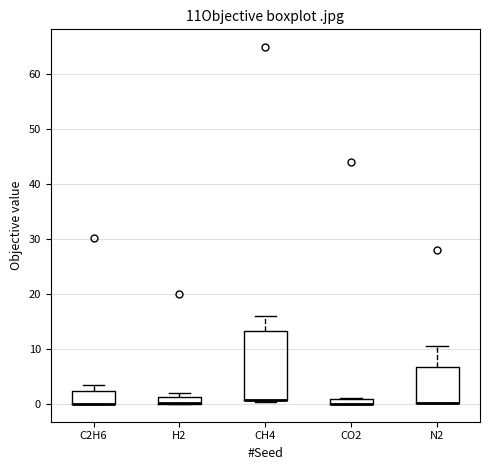

Which box is the tallest, from its lower edge to its upper edge?

CH4